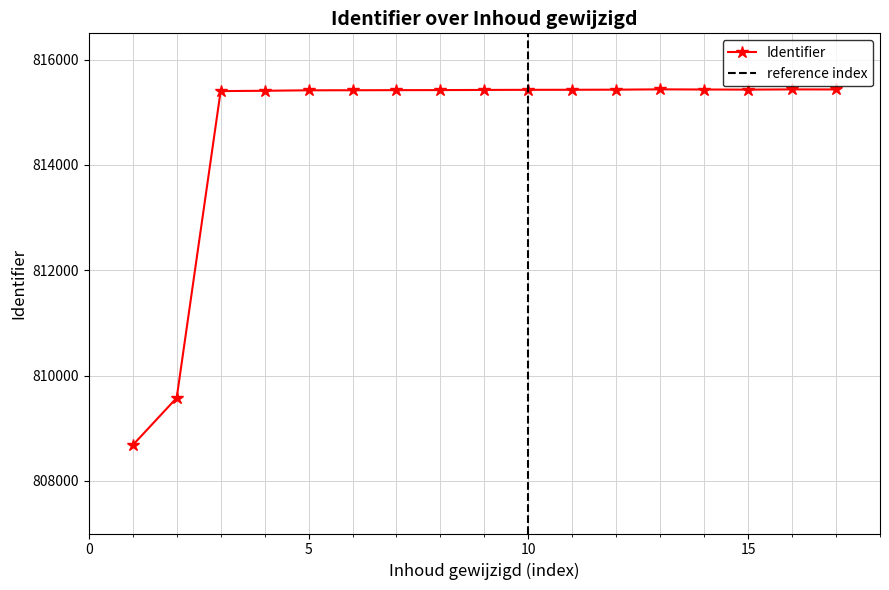

What is the lowest value of the Identifier series?

808678